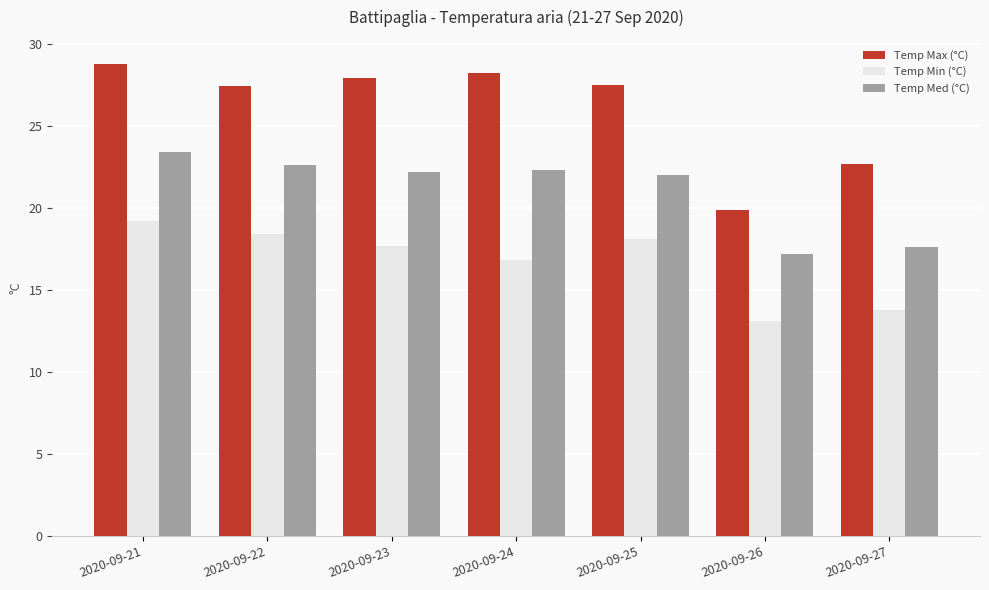

At 2020-09-21, list the series in order from largest to smallest.

Temp Max (°C), Temp Med (°C), Temp Min (°C)